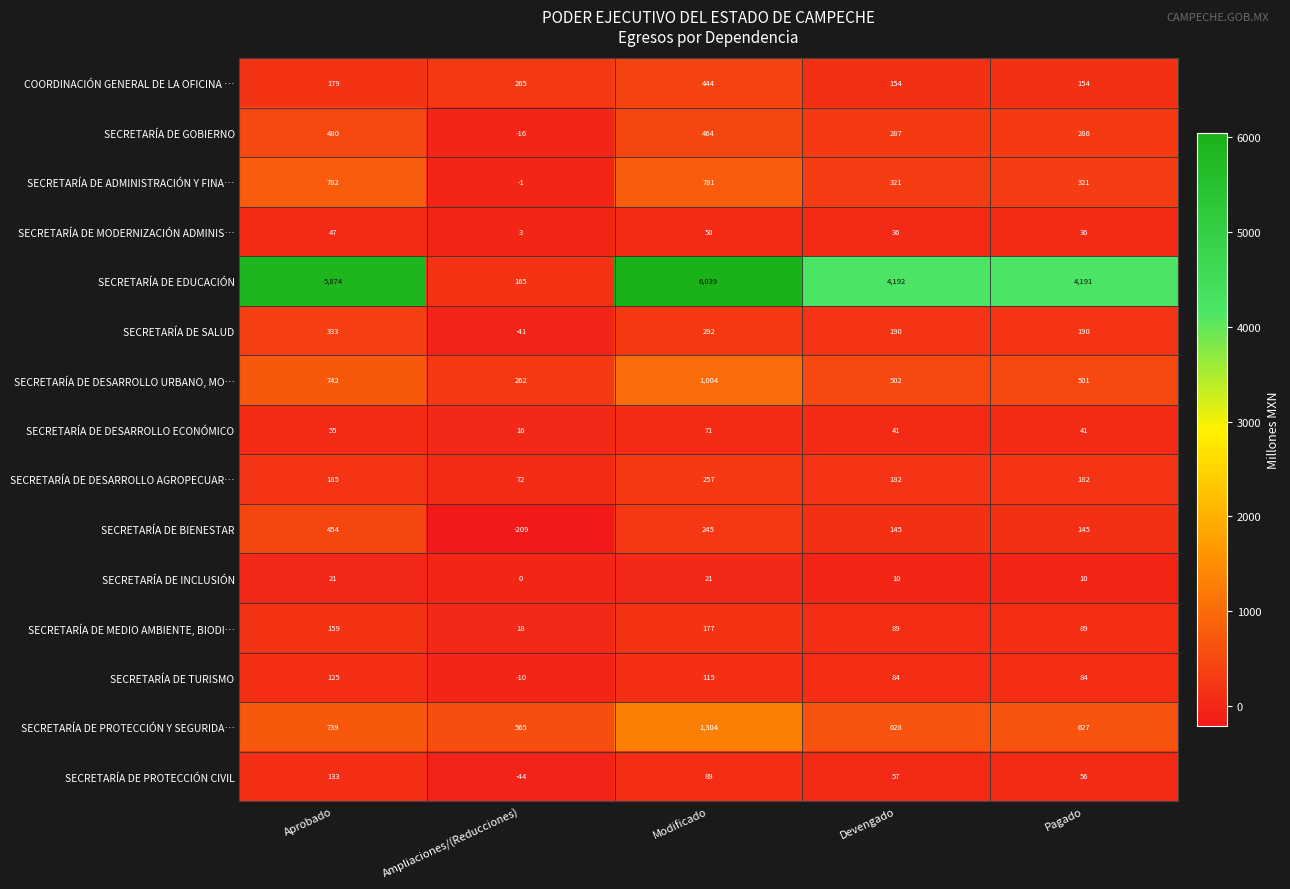

Which series has the largest total across all categories?

SECRETARÍA DE EDUCACIÓN